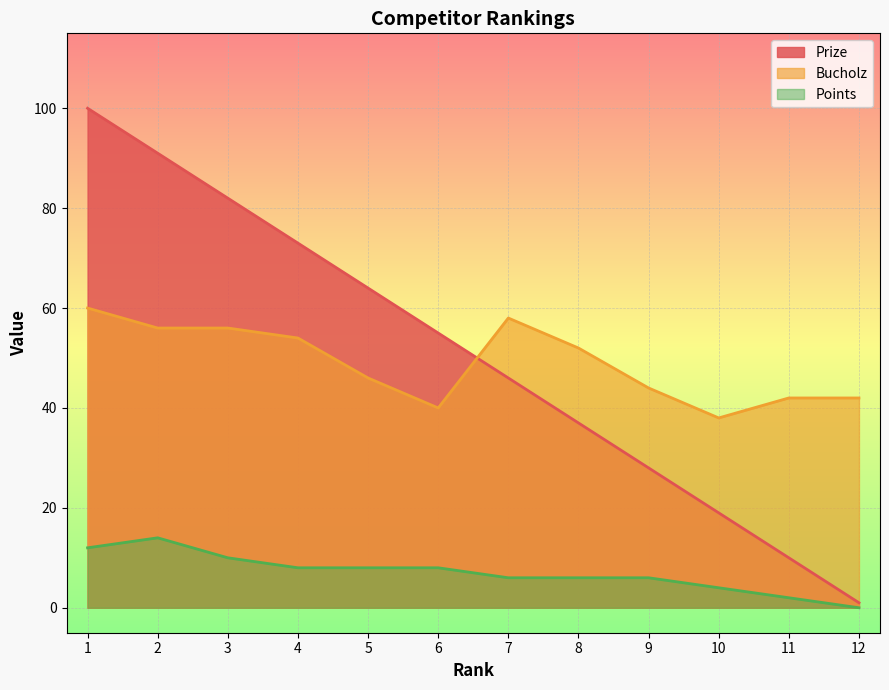

What value does the Bucholz series have at 12?

42